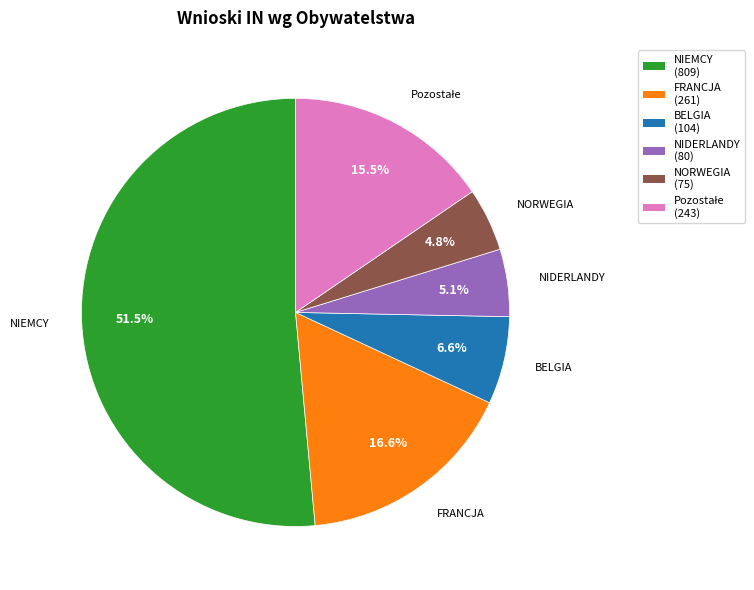

What is the largest slice in the pie chart?

NIEMCY